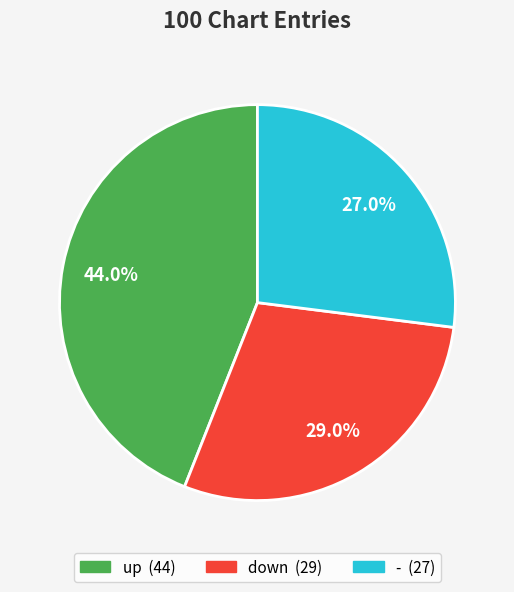

To the nearest percent, what portion does - represent?

27%